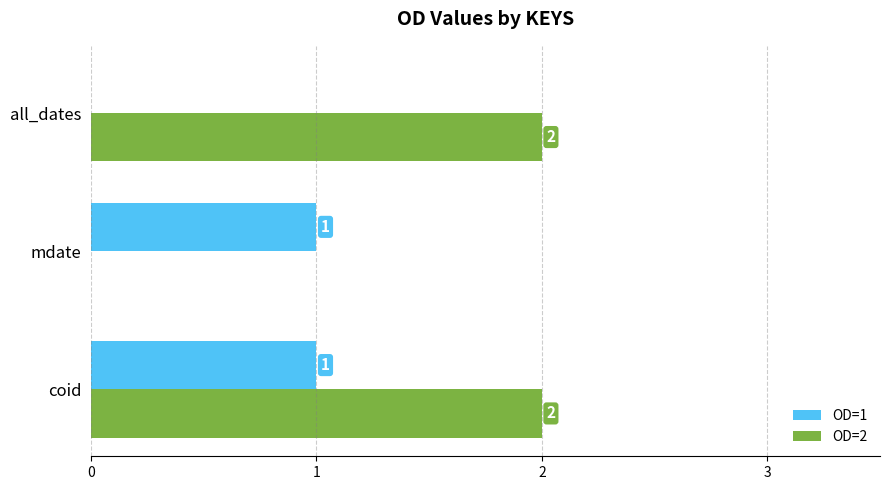

True or false: OD=2 has a value of 0 at mdate.

True